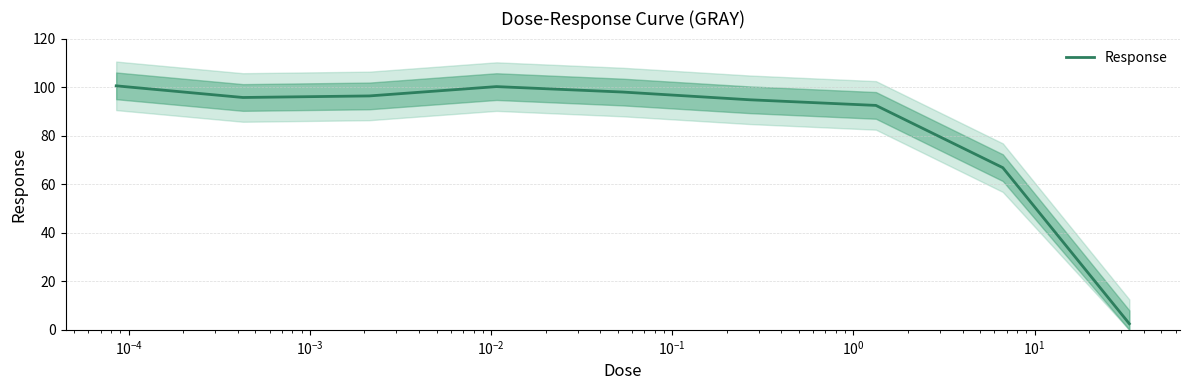

Reading right to left, extract all data points from this chart.

2.5	66.8	92.5	94.8	98.0	100.2	96.4	95.7	100.5